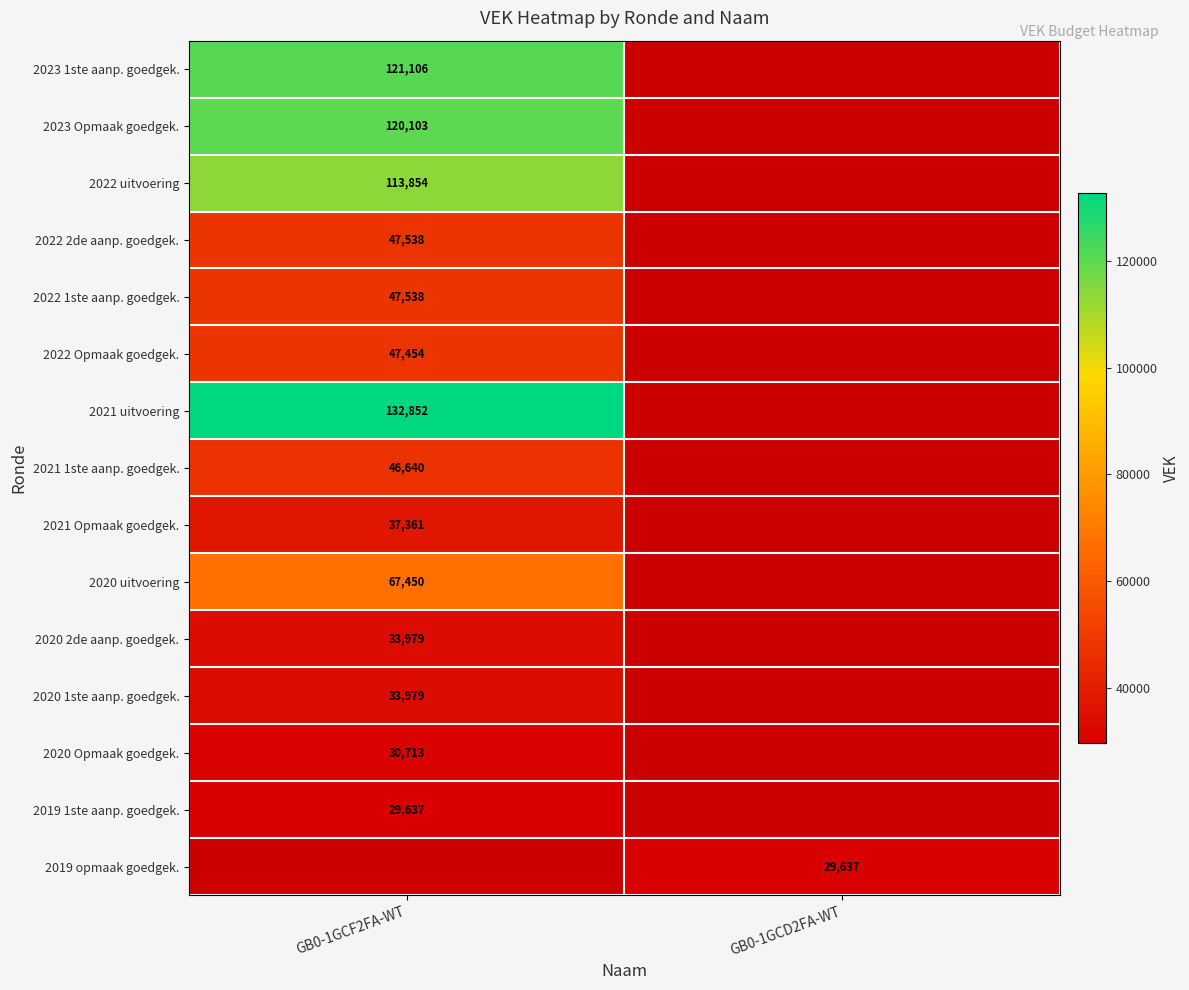

Between GB0-1GCF2FA-WT and GB0-1GCD2FA-WT, which is larger?

GB0-1GCF2FA-WT